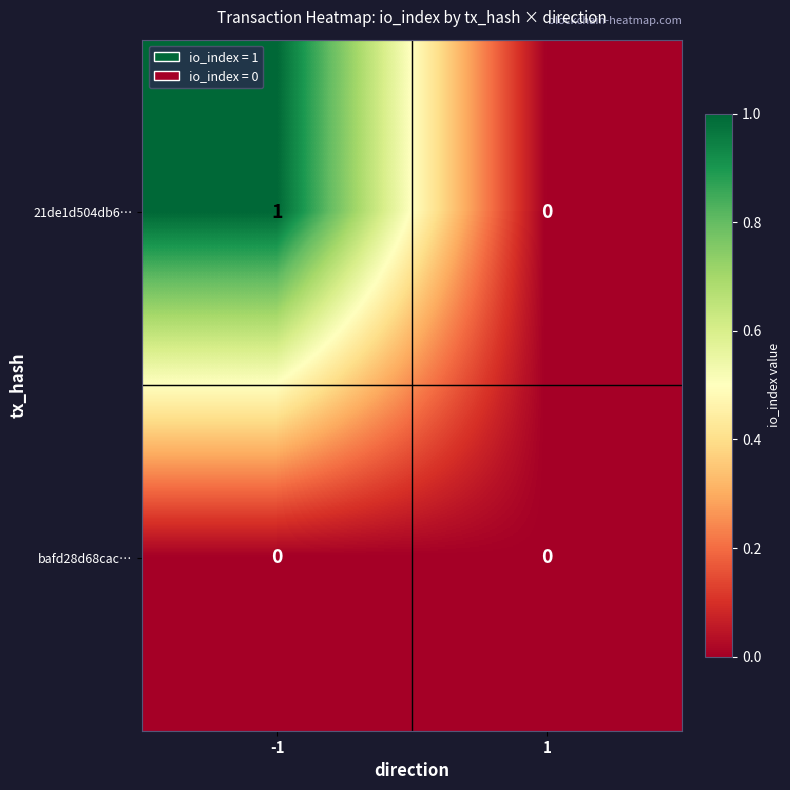

Which series has the largest total across all categories?

21de1d504db6…